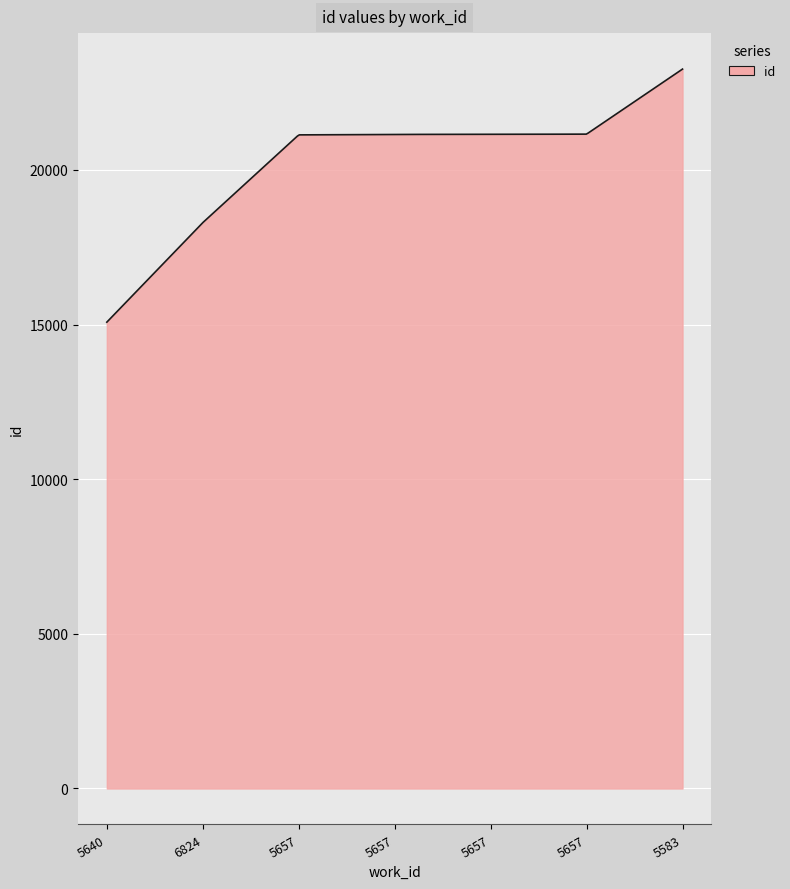

What is the maximum value shown in the chart?

23258.0